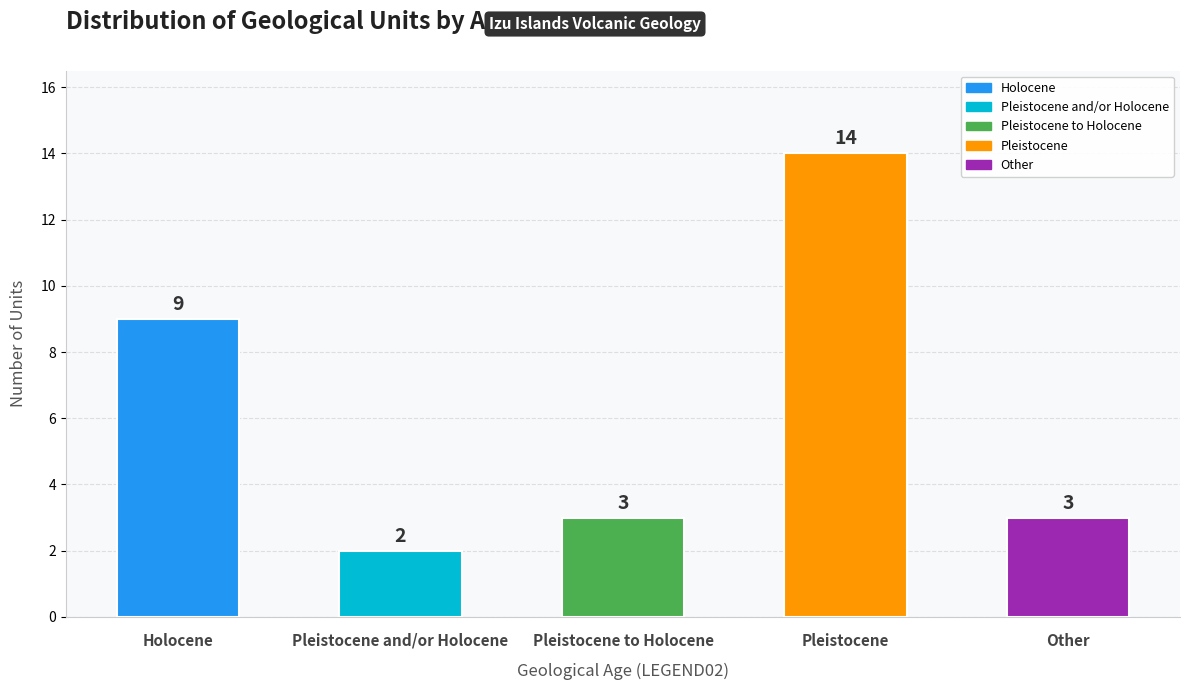

What is the difference between the maximum and second lowest values?

11